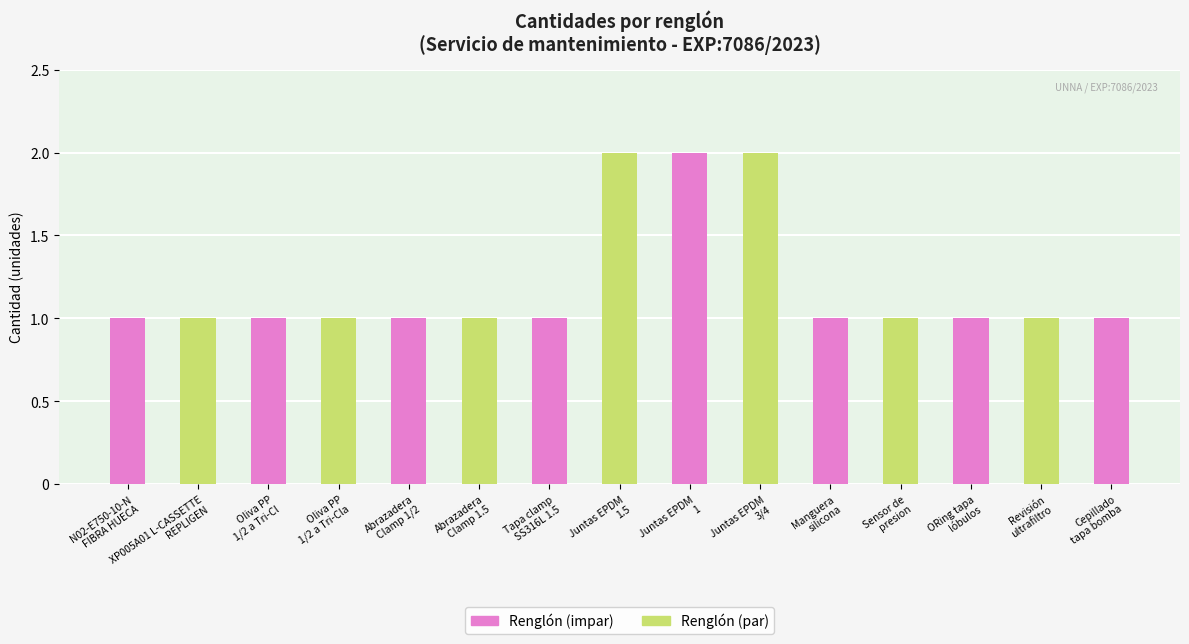

What is the value of the 5th bar from the left?

1